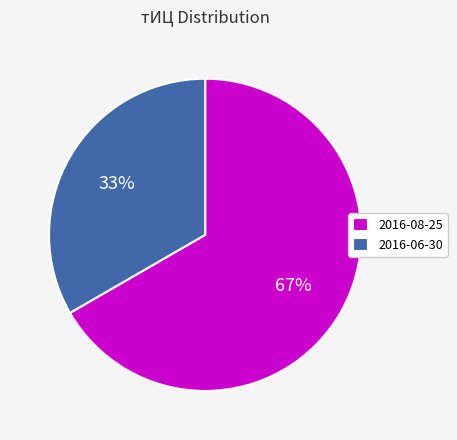

Does 2016-06-30 account for over 50% of the chart?

No